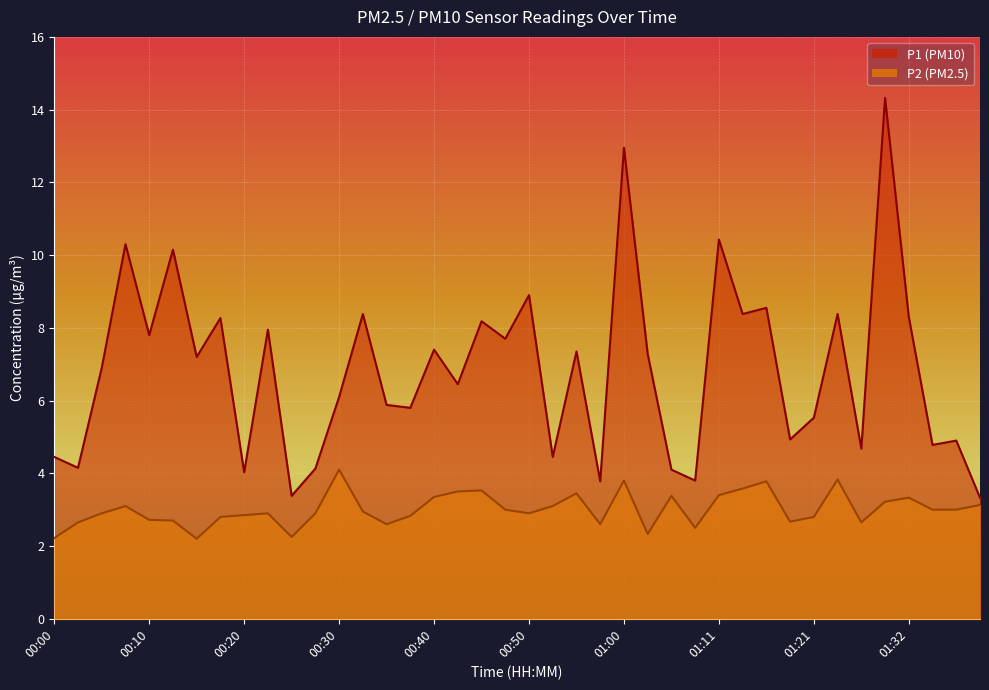

Where is the first local maximum for P1?

00:08